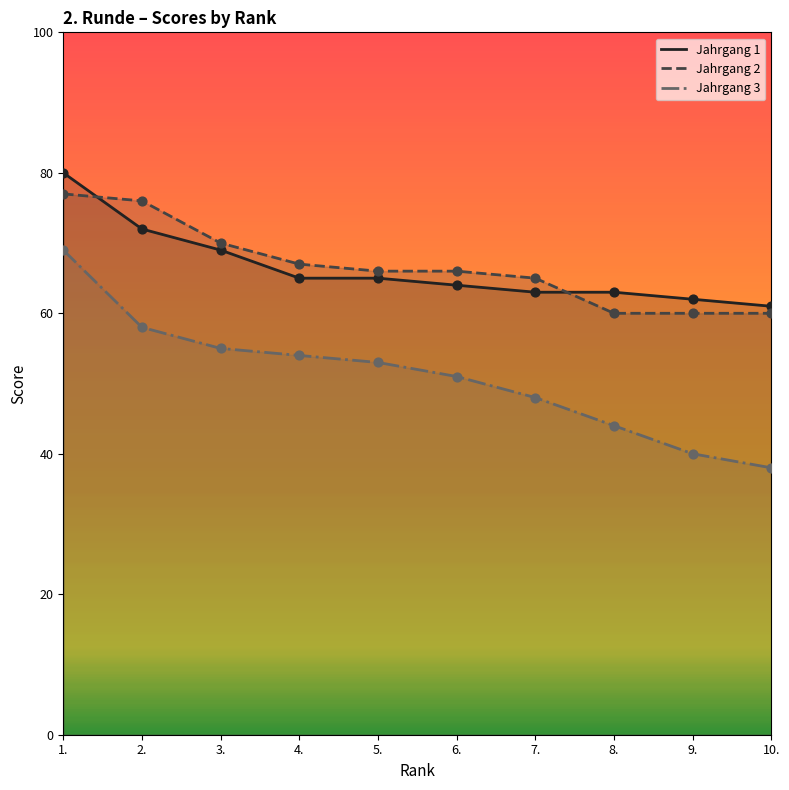

Which series contains the highest Y value?

Jahrgang 1